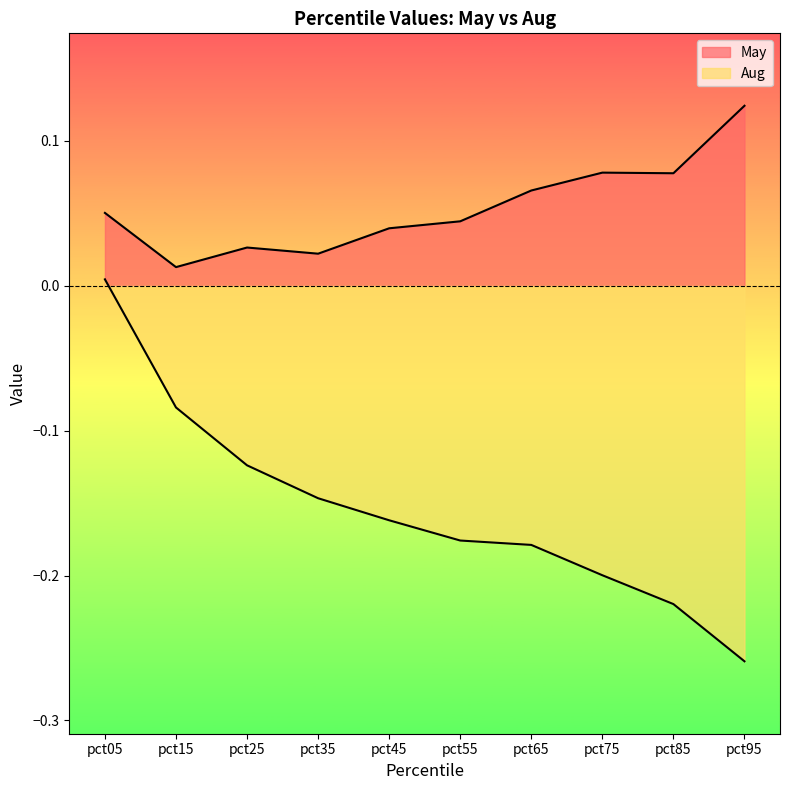

At which label does May reach its peak?

pct95